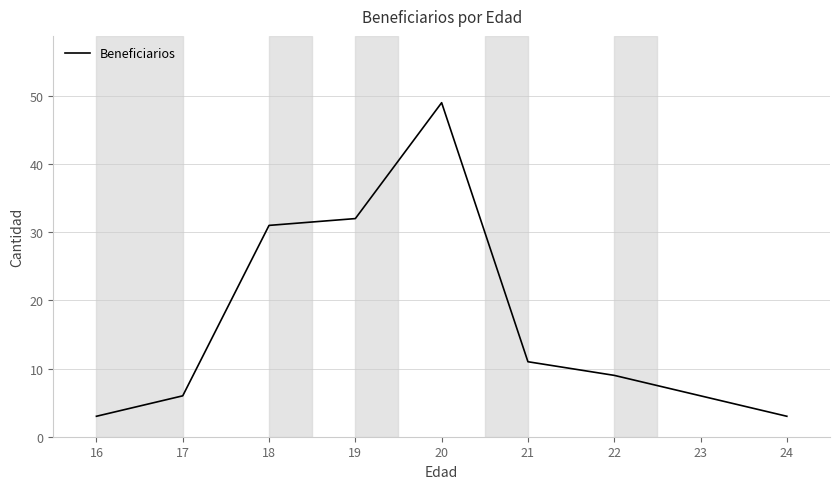

The value at 20 is 28. True or false?

False